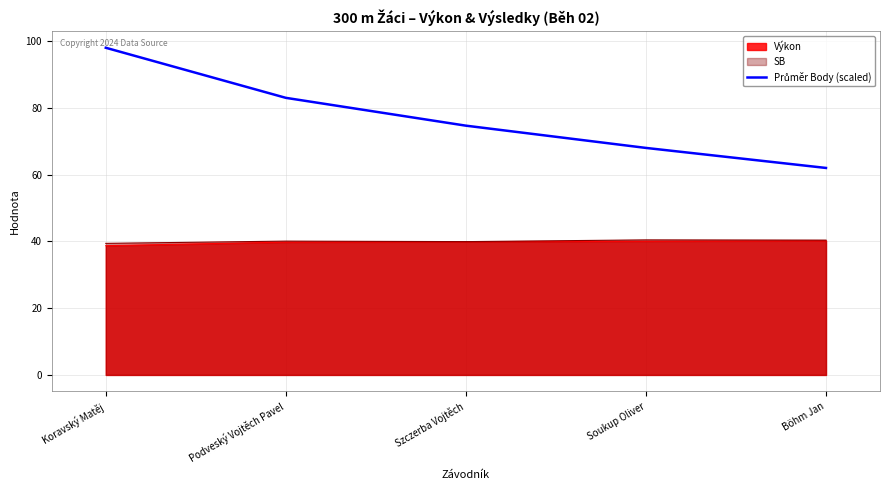

The chart shows a value of 89.7 at Böhm Jan. True or false?

False